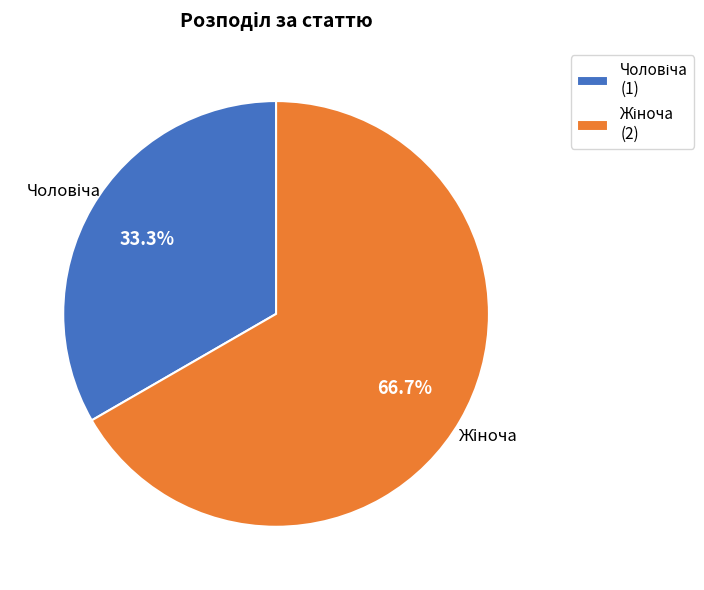

Rank the categories by value from highest to lowest.

Жіноча, Чоловіча